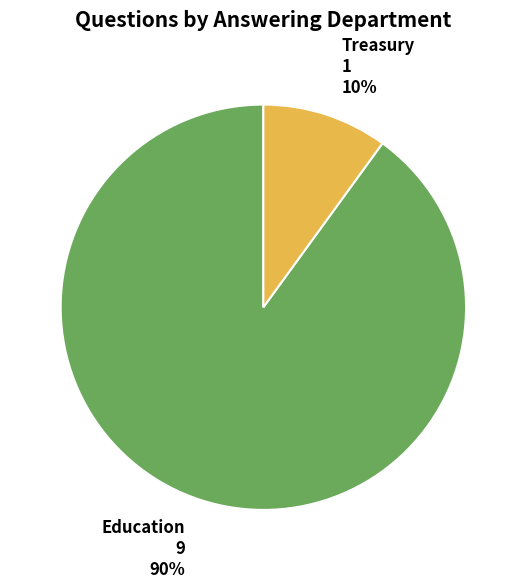

What is the ratio of the value at Education to the value at Treasury?

9.0